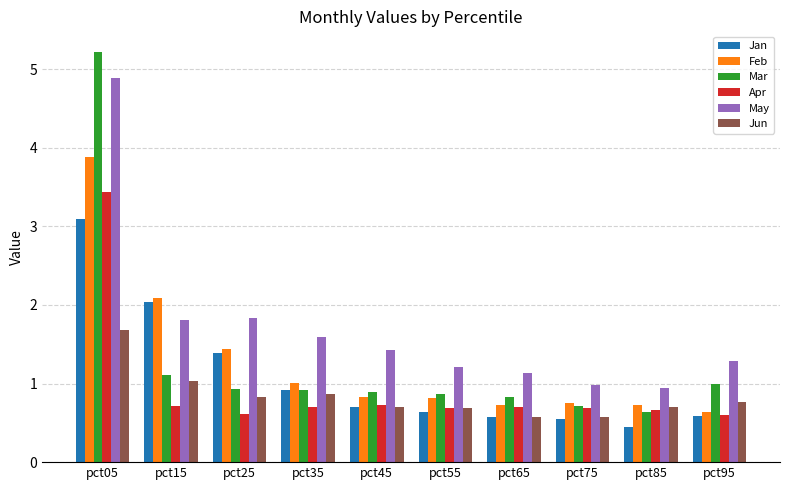

Rank the series by their maximum value, from lowest to highest.

Jun, Jan, Apr, Feb, May, Mar